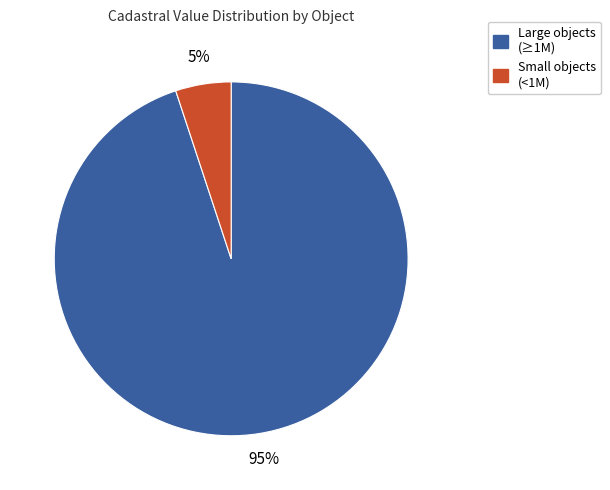

Does any single category account for the majority?

Yes